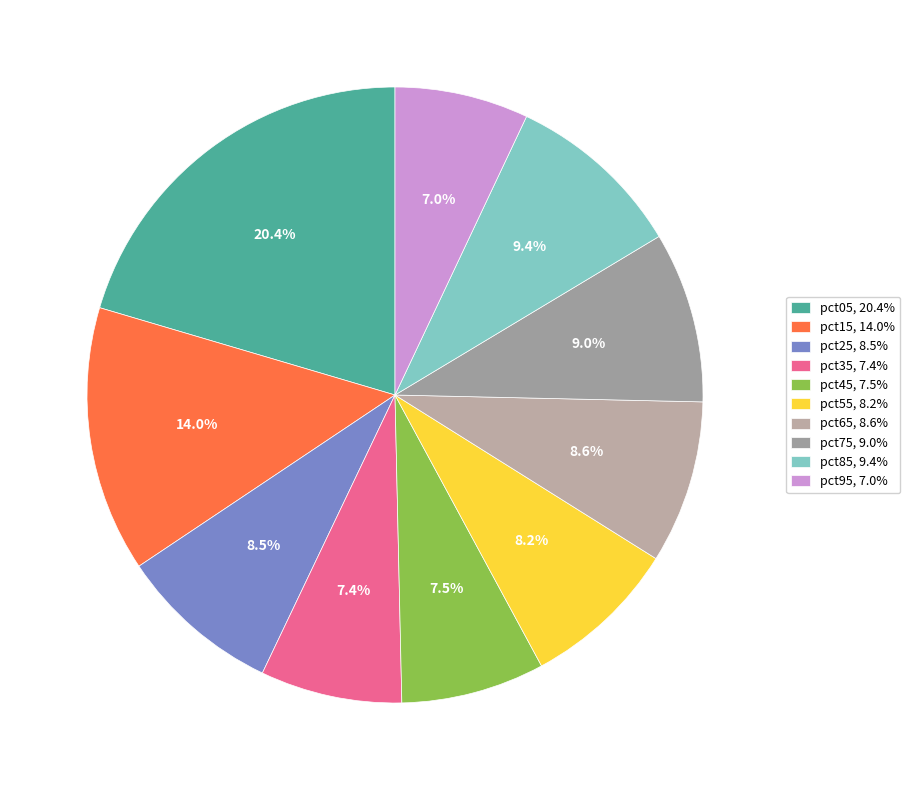

Which slice is the largest?

pct05